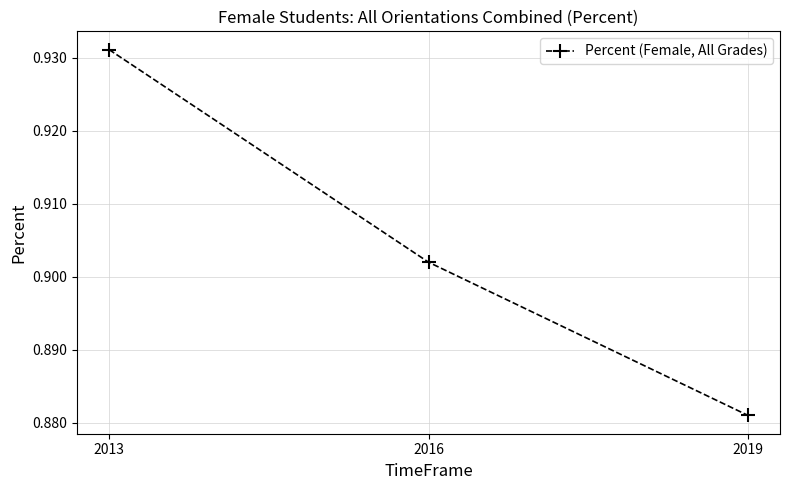

The value at 2019 is 0.3. True or false?

False